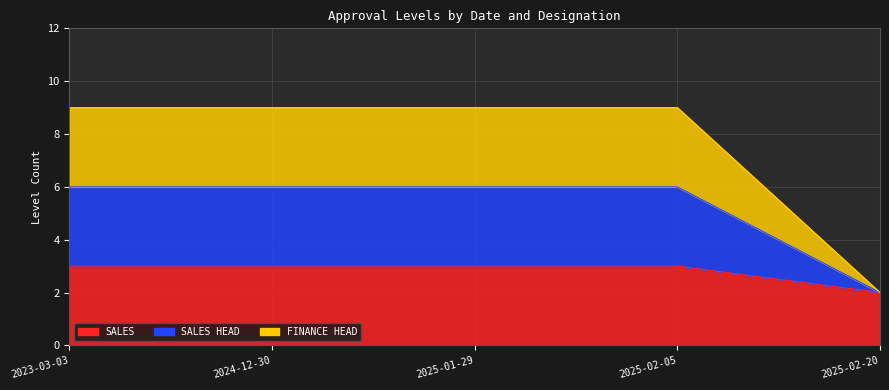

At which category is the sum across all series the highest?

2023-03-03